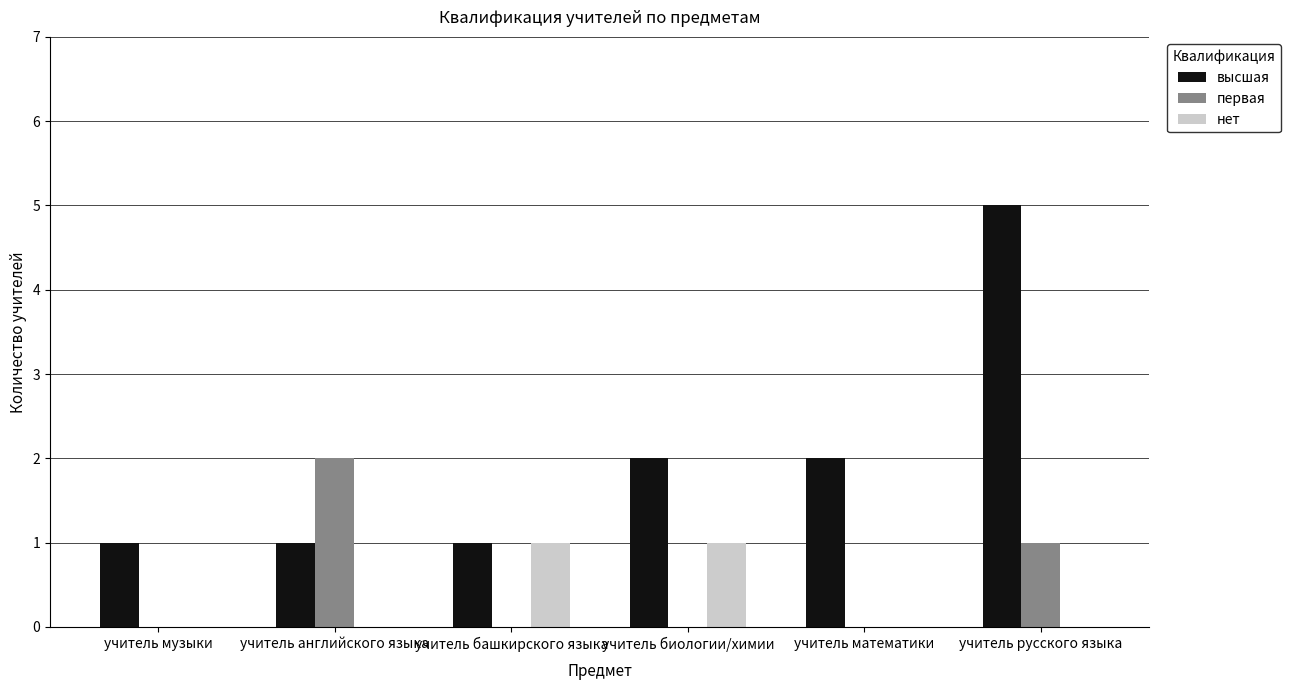

Reading left to right, what are all the values shown in this chart?

высшая: 1	1	1	2	2	5
первая: 0	2	0	0	0	1
нет: 0	0	1	1	0	0